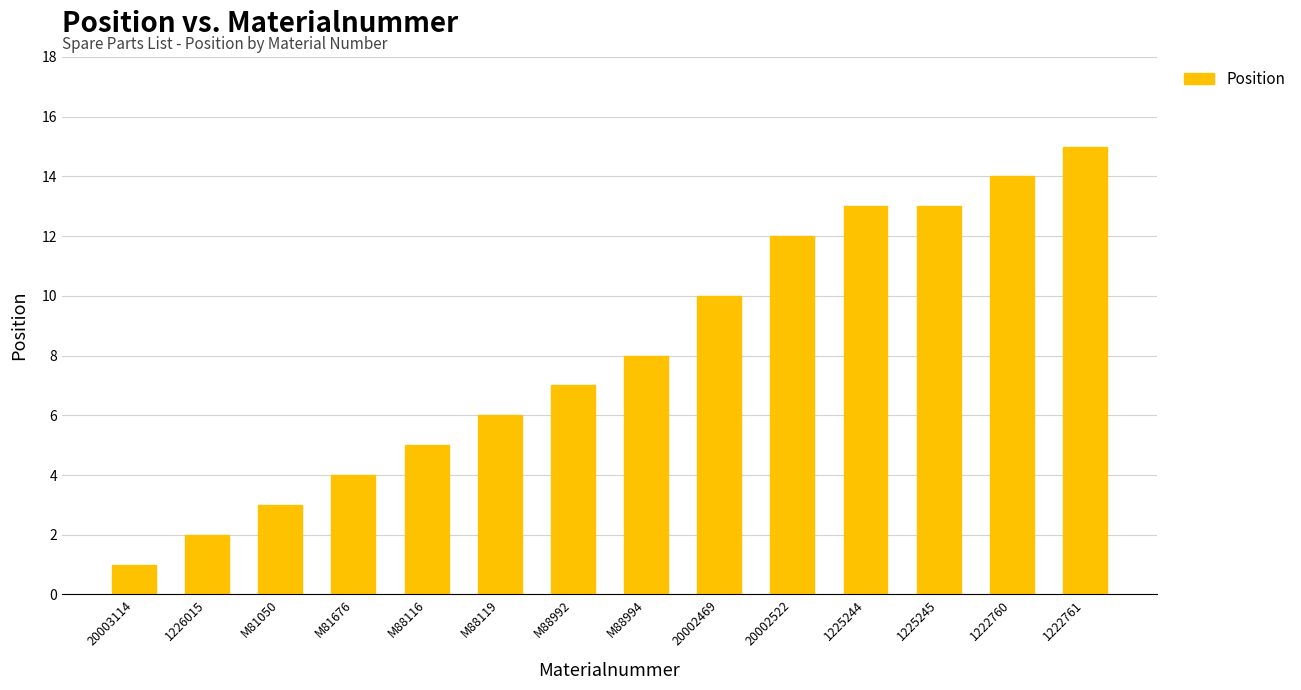

What is the greatest value displayed?

15